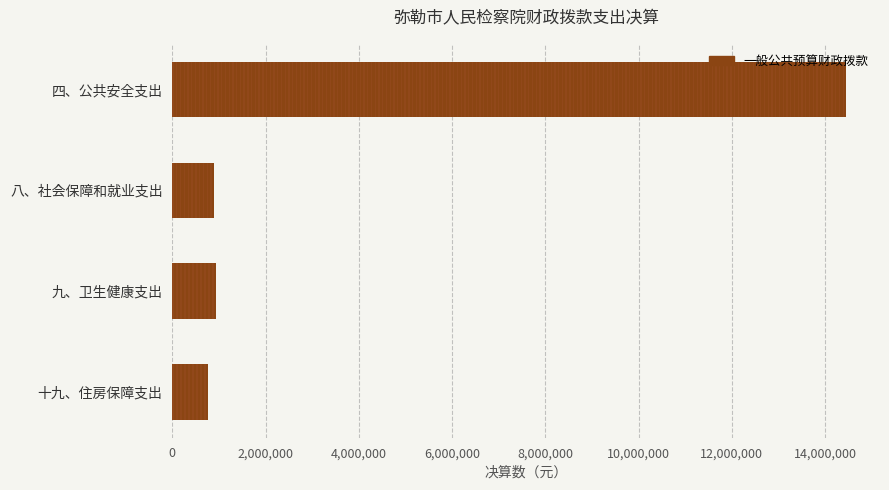

What is the difference between the maximum and minimum values?

13687141.0